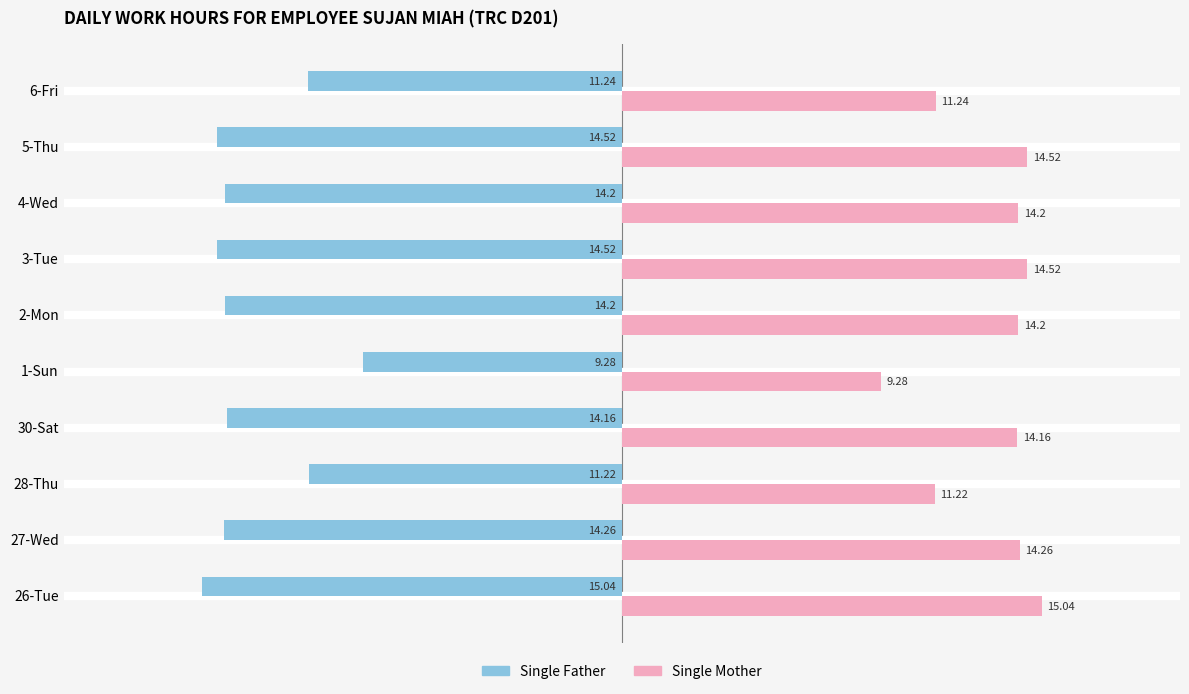

What is the difference between the highest and lowest values at 3-Tue?

29.0